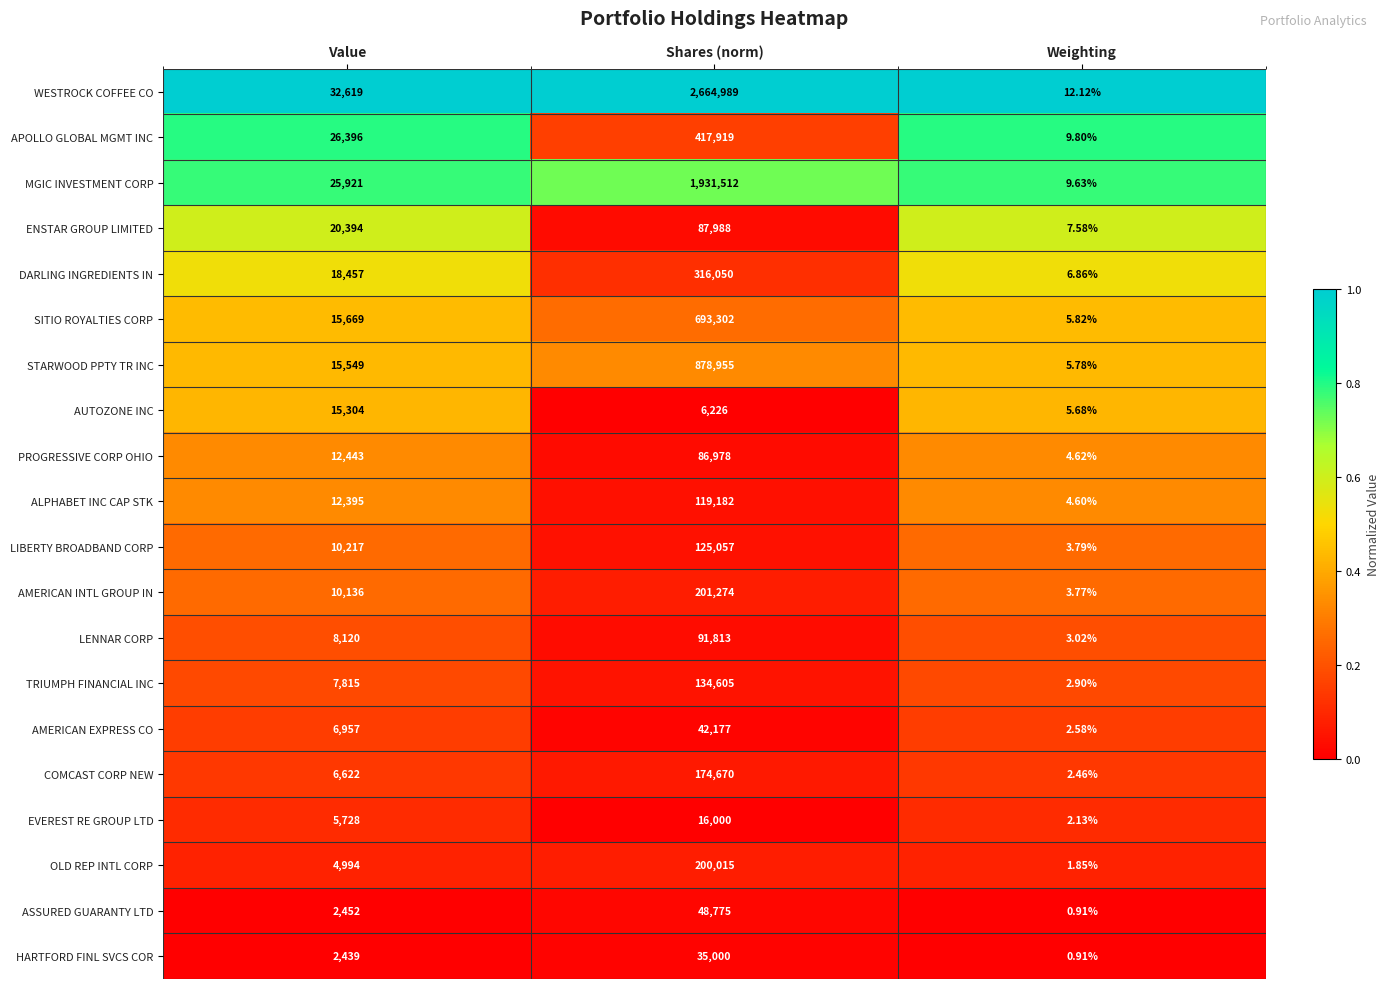

Which category has the highest value in the HARTFORD FINL SVCS COR series?

Shares (norm)